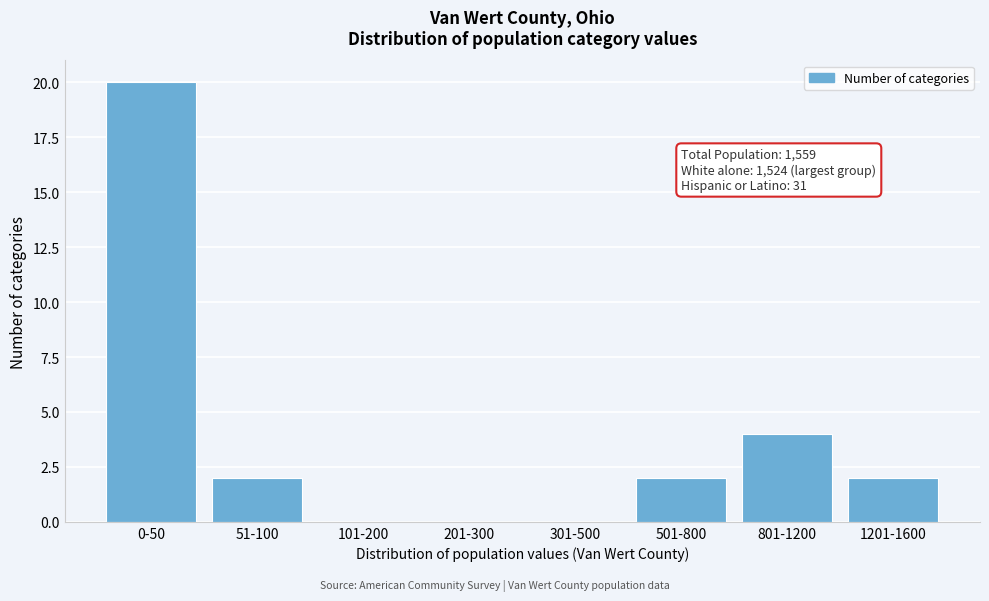

Reading right to left, transcribe all the data shown in this chart.

1201-1600=2	801-1200=4	501-800=2	301-500=0	201-300=0	101-200=0	51-100=2	0-50=20